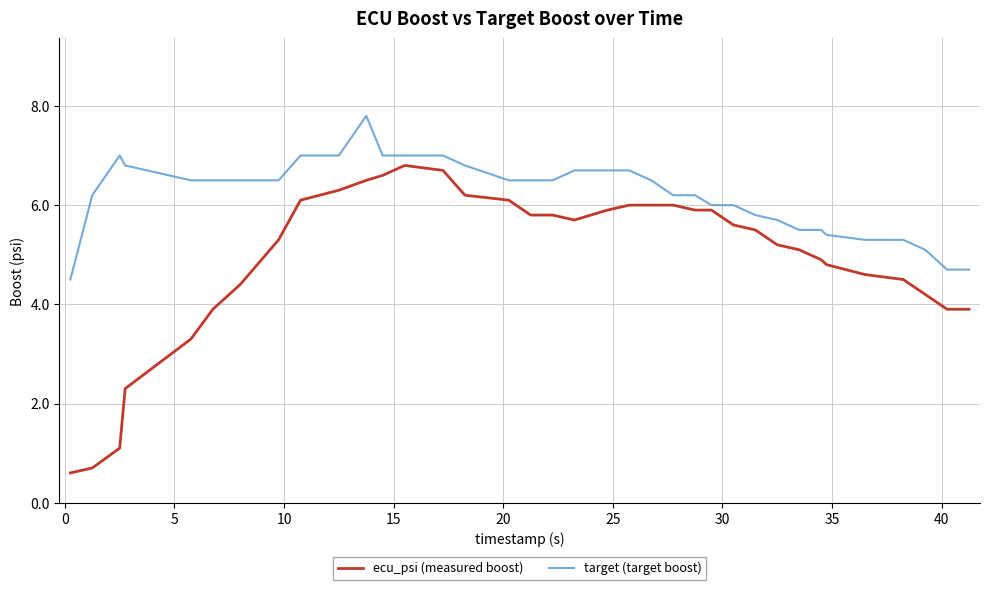

What is the difference between the maximum and minimum values in the ecu_psi (measured boost) series?

6.2